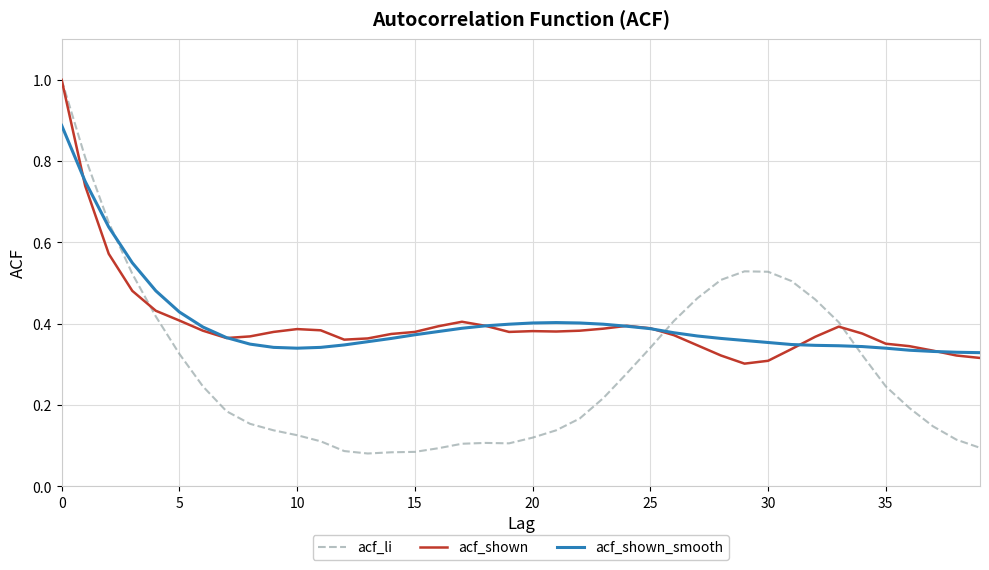

What are all the series names shown in the legend?

acf_li, acf_shown, acf_shown_smooth